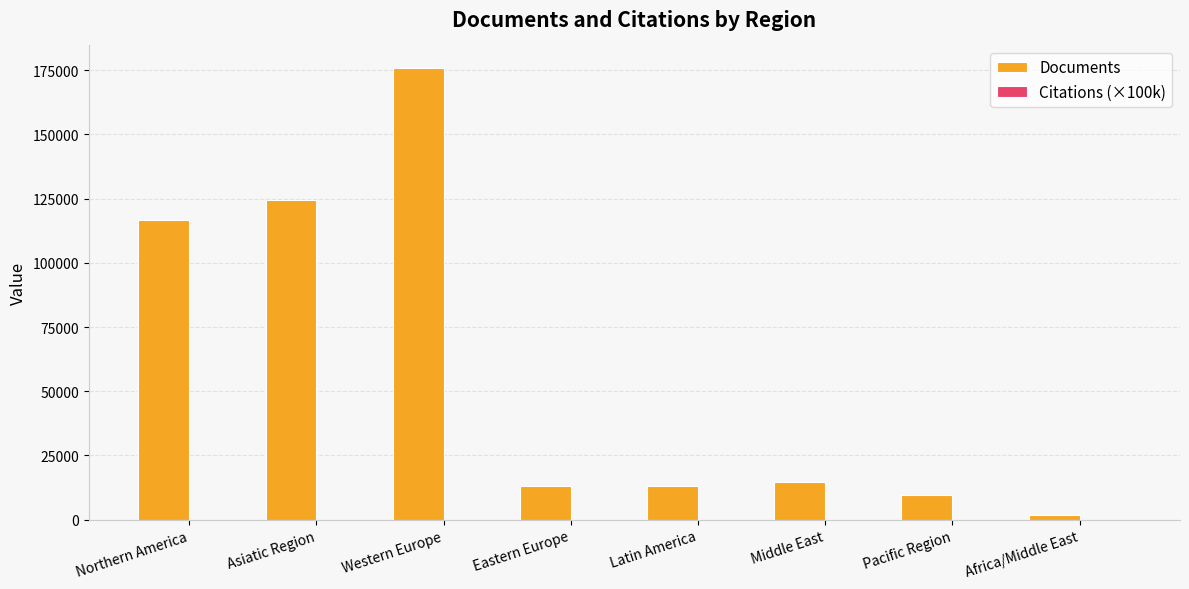

Which series changed the most between Asiatic Region and Middle East?

Documents